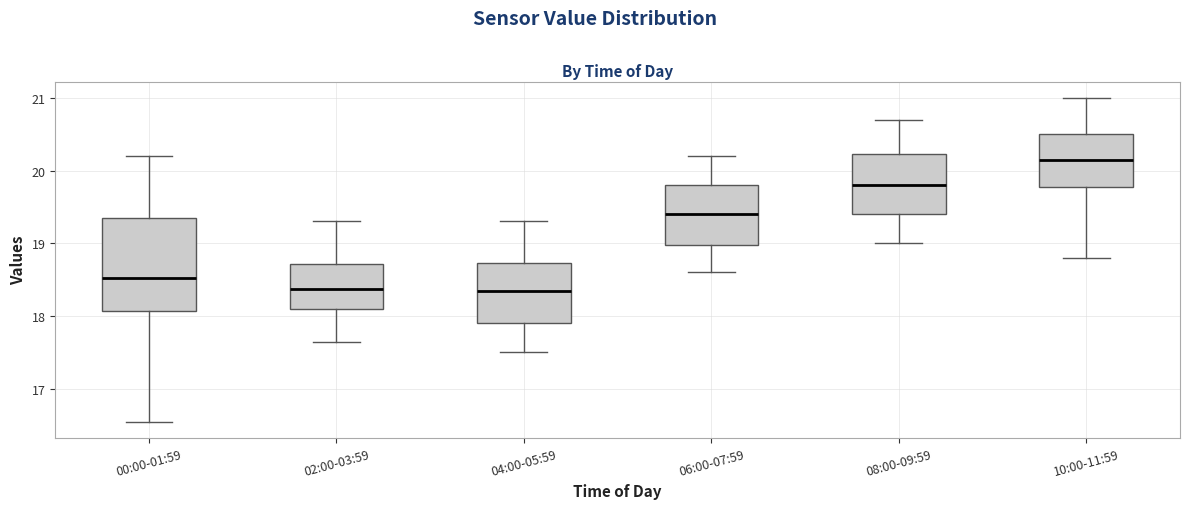

Which box's median line is the highest?

10:00-11:59